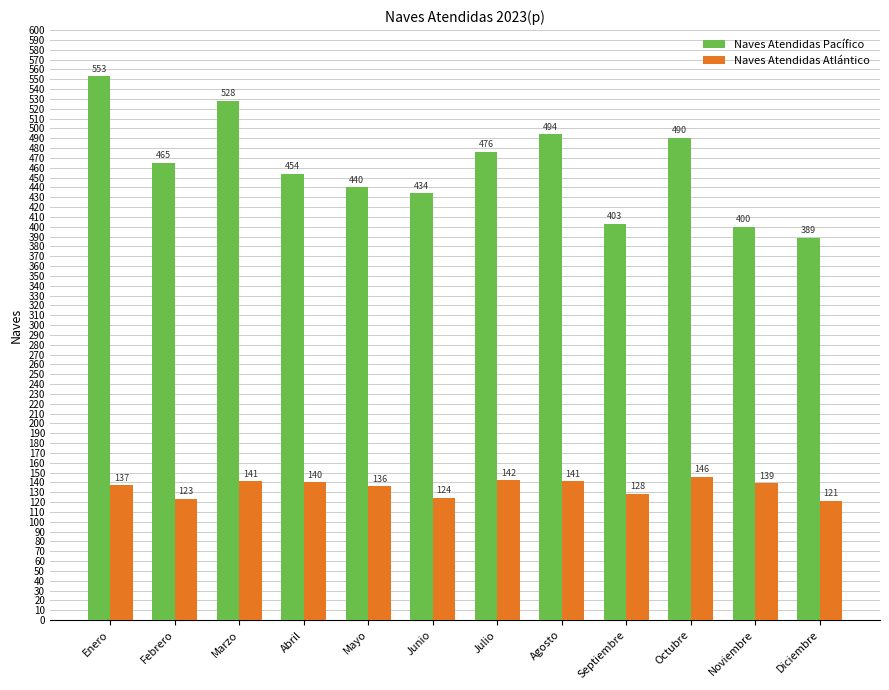

What is the difference between the maximum and minimum values in the Naves Atendidas Pacífico series?

164